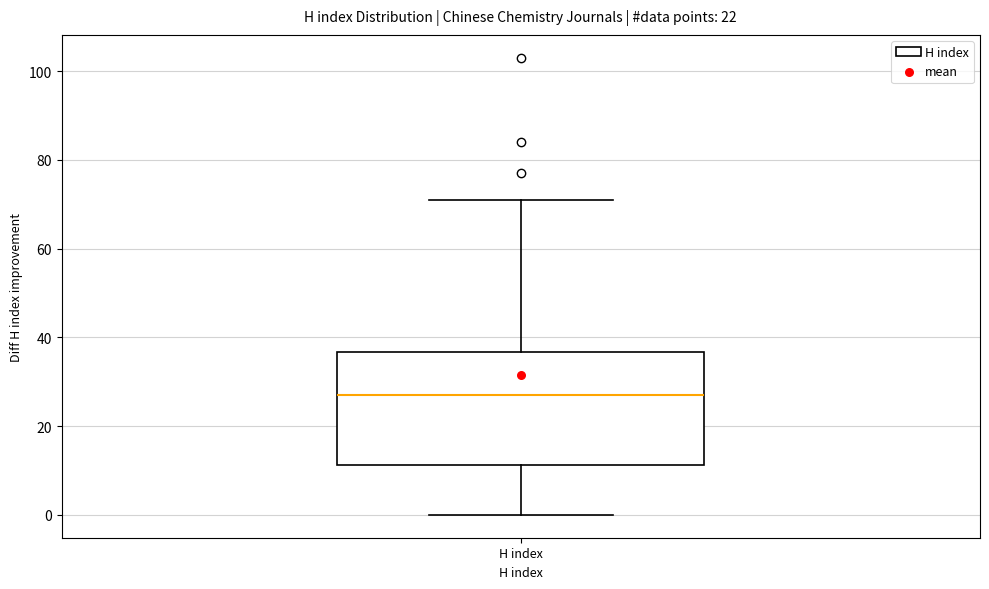

Read this box plot against the y-axis: the position of the median line, the range covered by the box, and the ends of both whiskers. The values are not printed on the chart, so give them approximately, as read against the axis.

median 28, box 12 to 36, whiskers 0 to 72